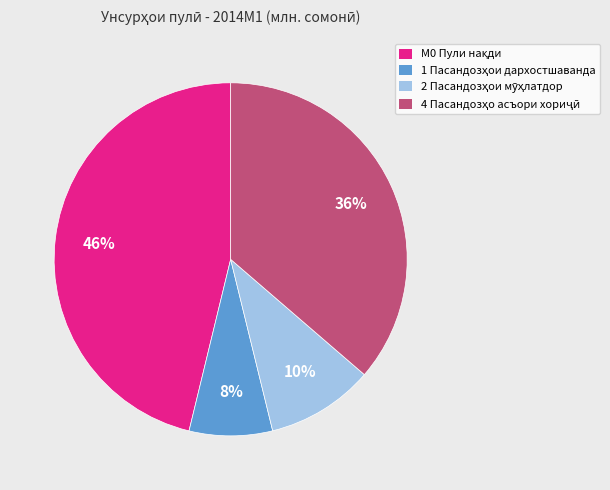

Is there any slice that represents more than half of the pie?

No